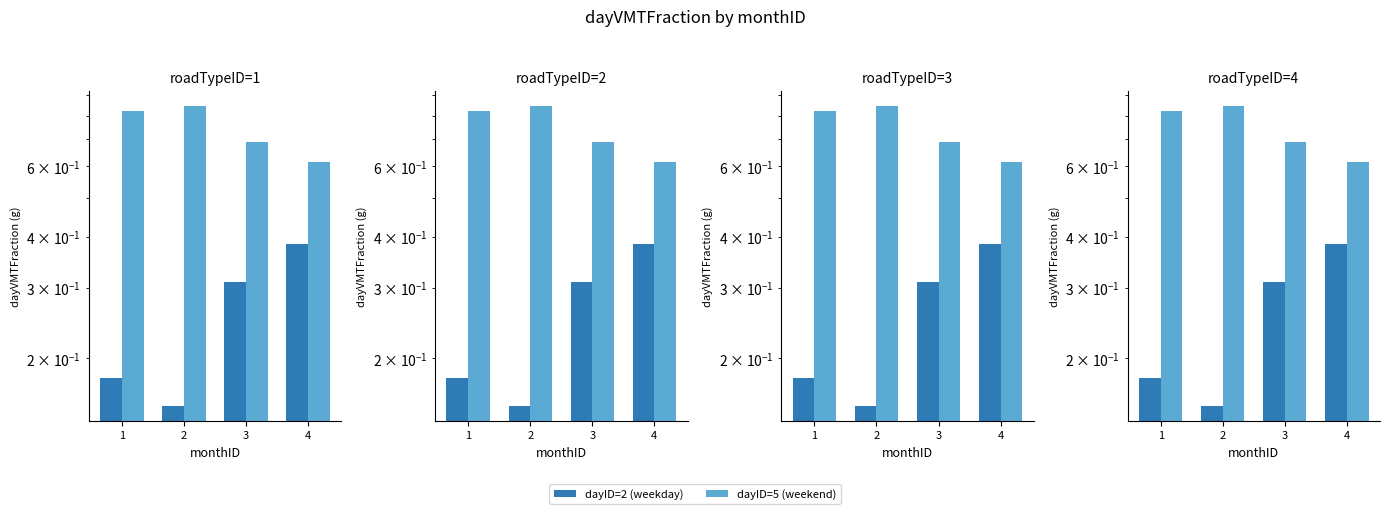

Reading left to right, list all the values displayed in this chart.

dayID=2 (weekday): 1=0.2	2=0.2	3=0.3	4=0.4
dayID=5 (weekend): 1=0.8	2=0.8	3=0.7	4=0.6